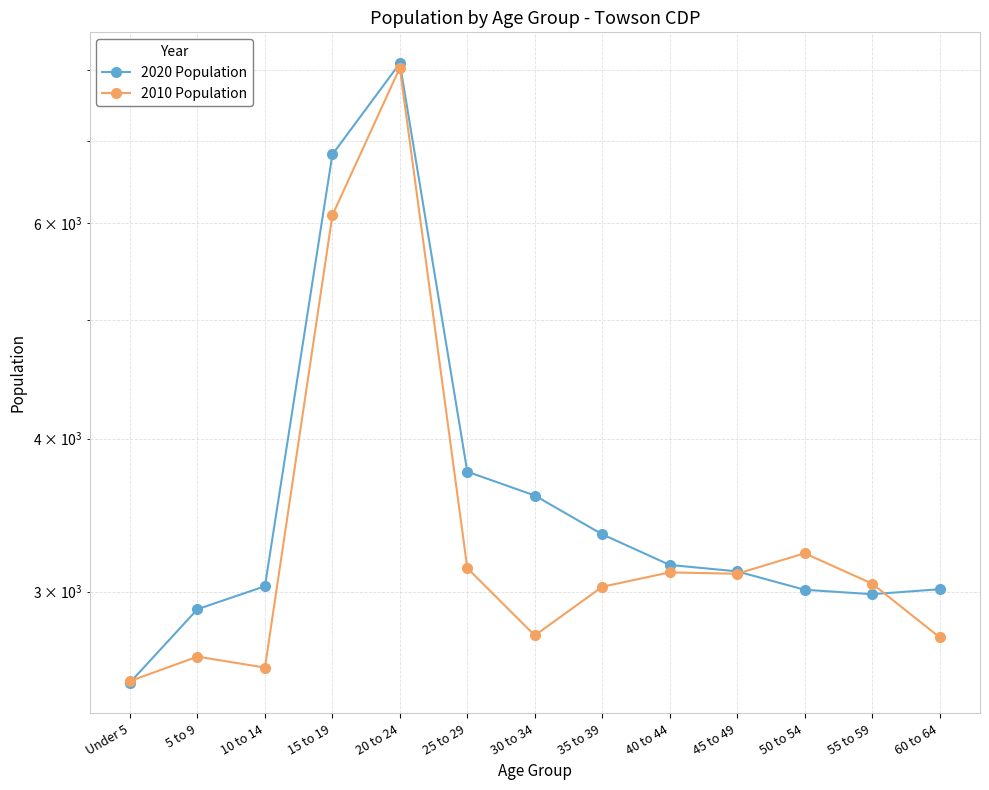

True or false: 2010 Population and 2020 Population cross at least once.

True